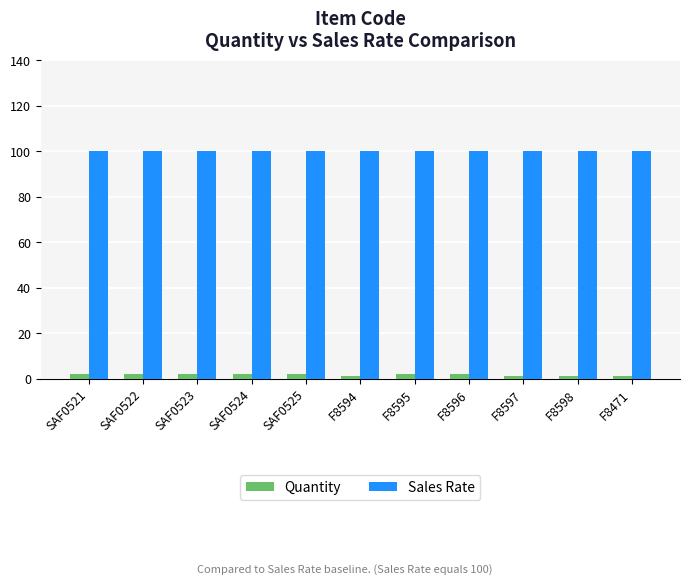

Reading right to left, what are all the values shown in this chart?

Quantity: 1	1	1	2	2	1	2	2	2	2	2
Sales Rate: 100	100	100	100	100	100	100	100	100	100	100